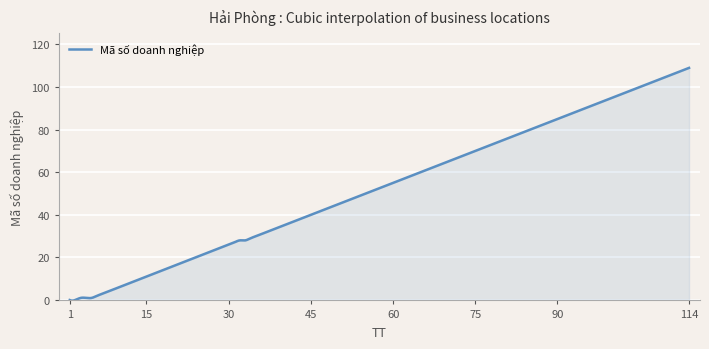

How many lines are shown in the chart?

1